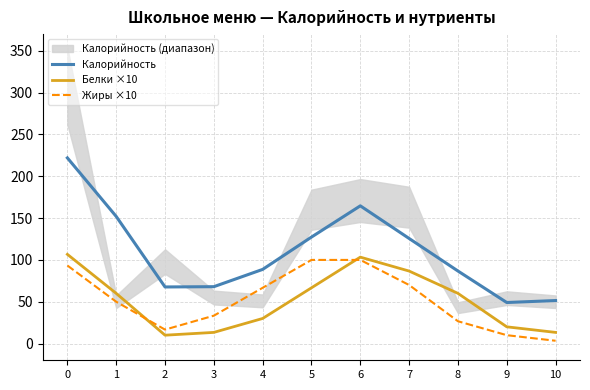

What is the sum of all Калорийность values?

1203.2